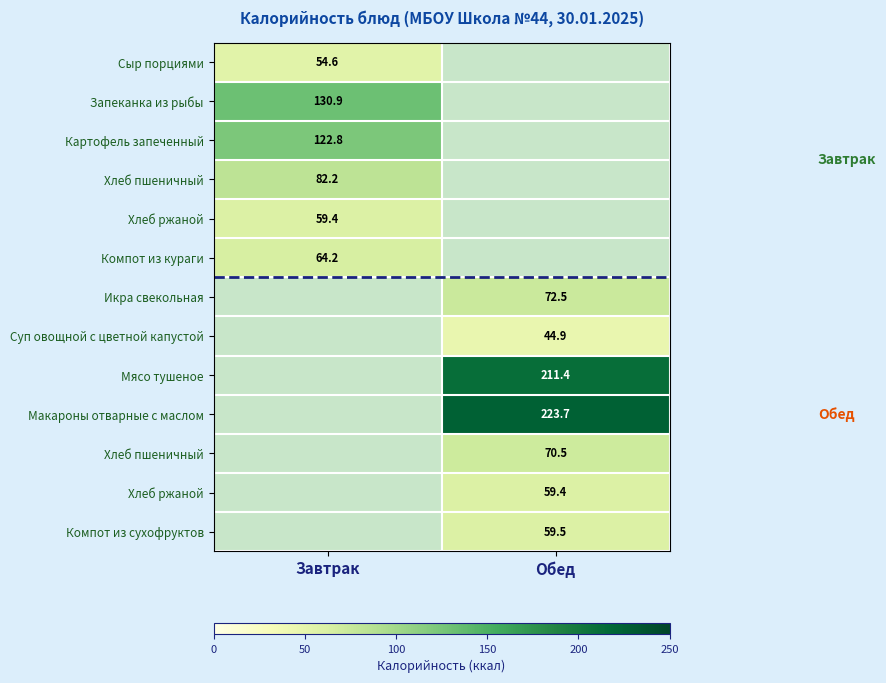

At how many categories does at least one series exceed 68?

2